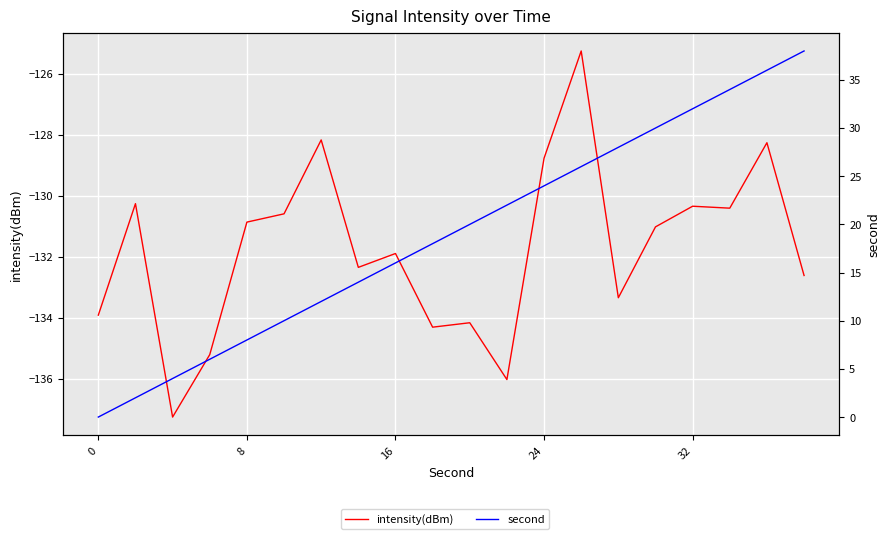

Is the value of intensity(dBm) at 8 greater than the value of second at 8?

No